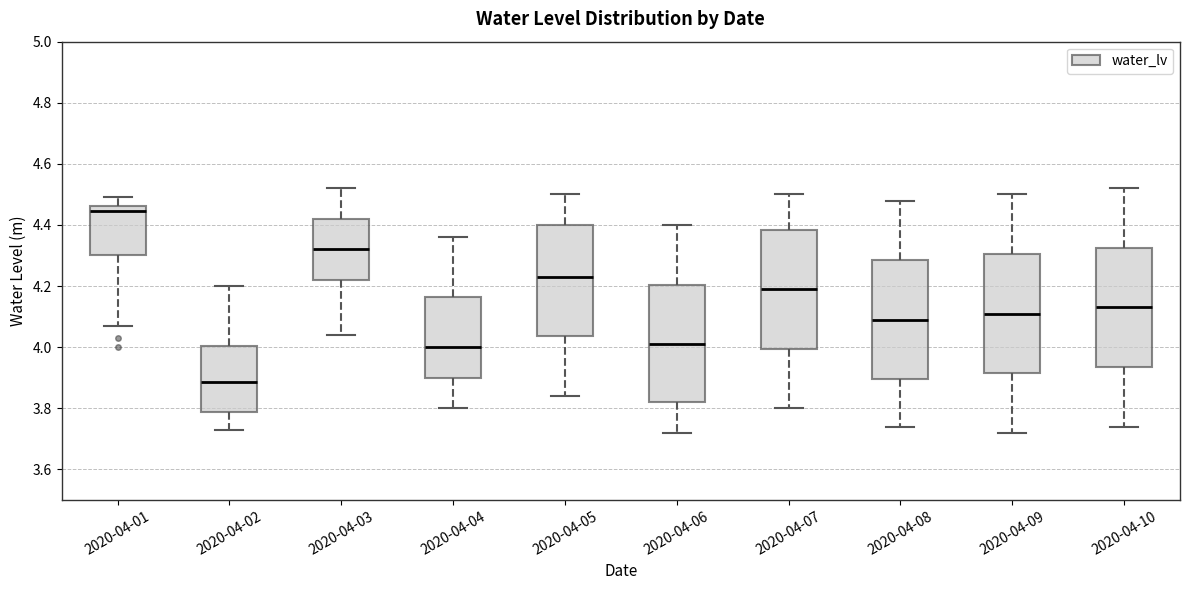

Which box's median line is the highest?

2020-04-01